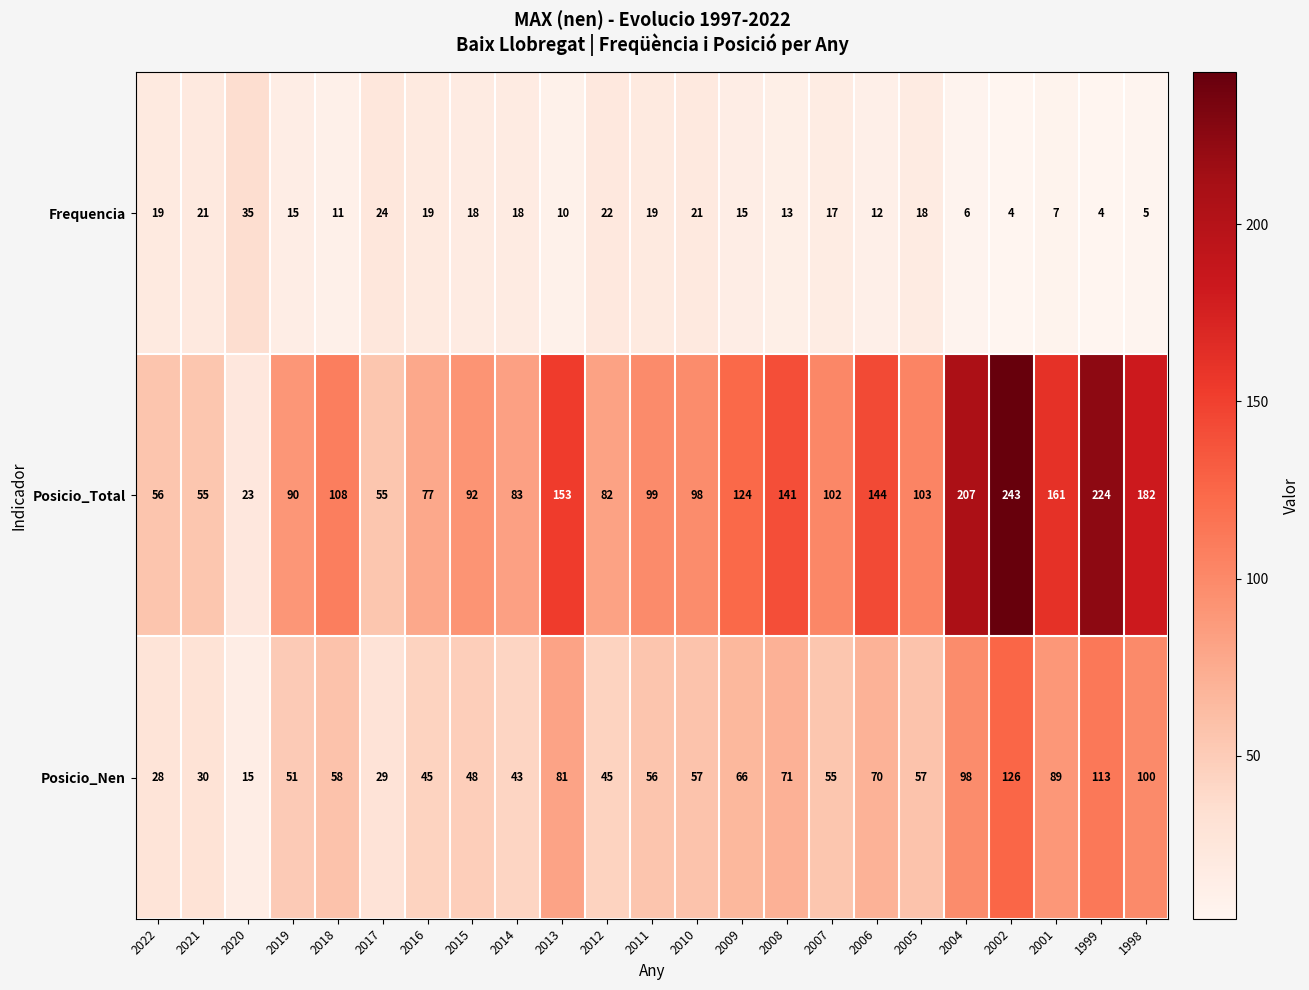

What is the total value across all series at 1999?

341